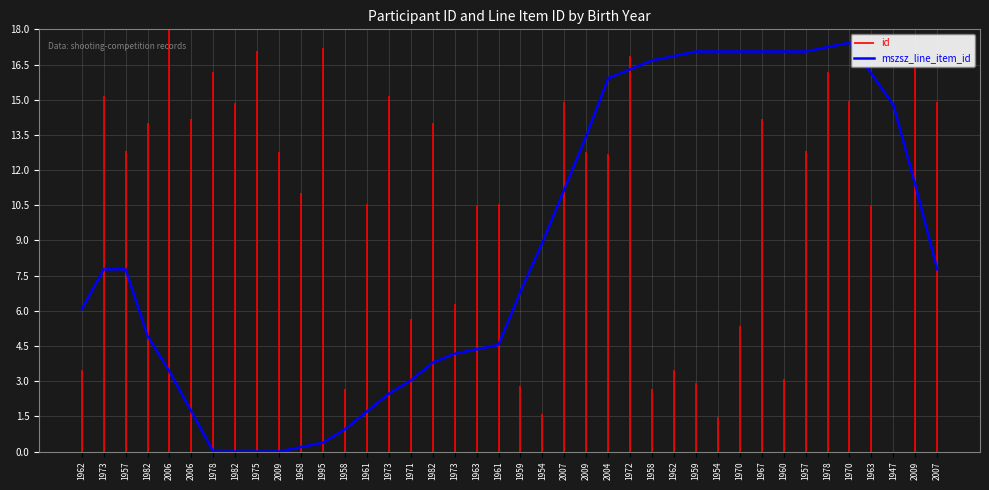

What is the sum of the values at 2006 and 1958?

4.4